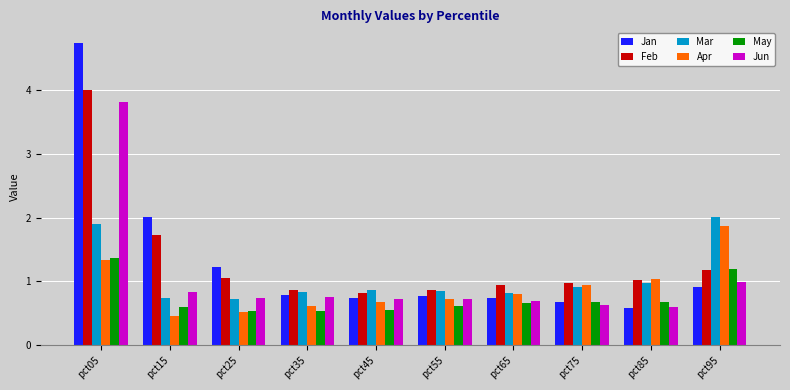

What is the difference between the Feb values at pct55 and pct85?

0.2